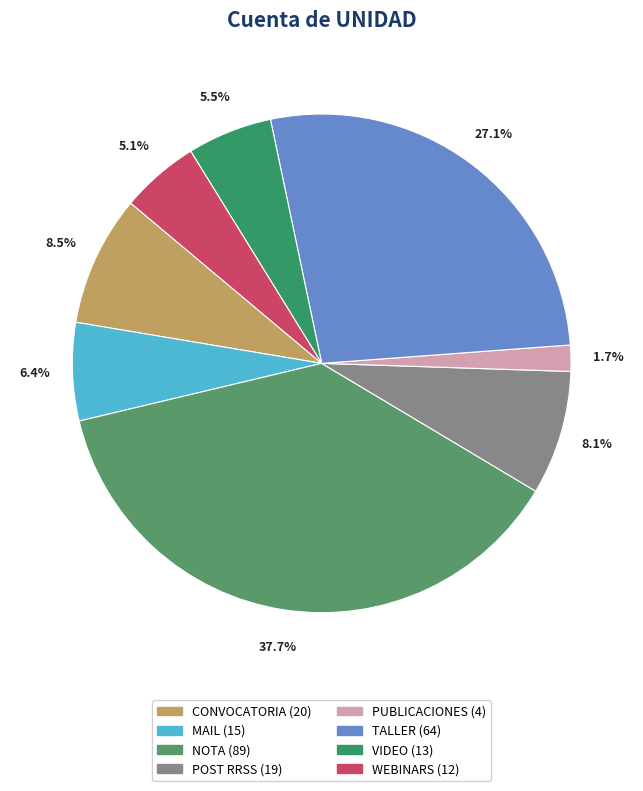

Count the number of slices in the pie.

8